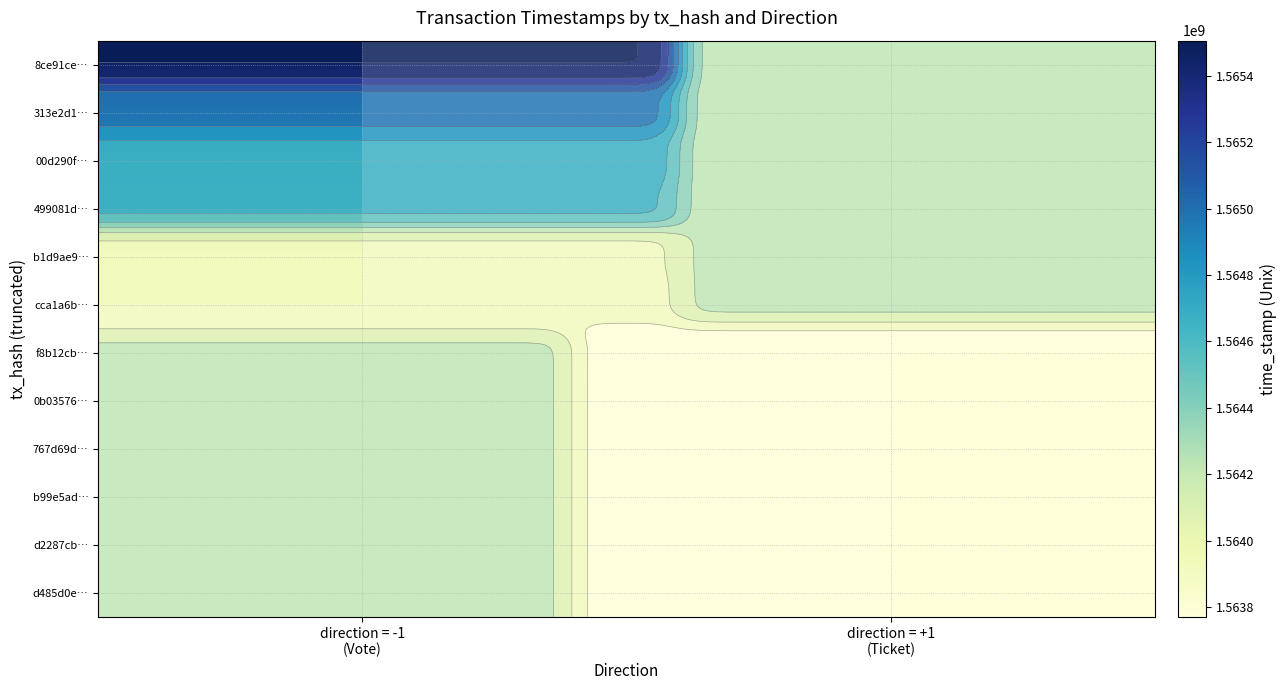

Between direction = -1
(Vote) and direction = +1
(Ticket), which is larger?

direction = +1
(Ticket)